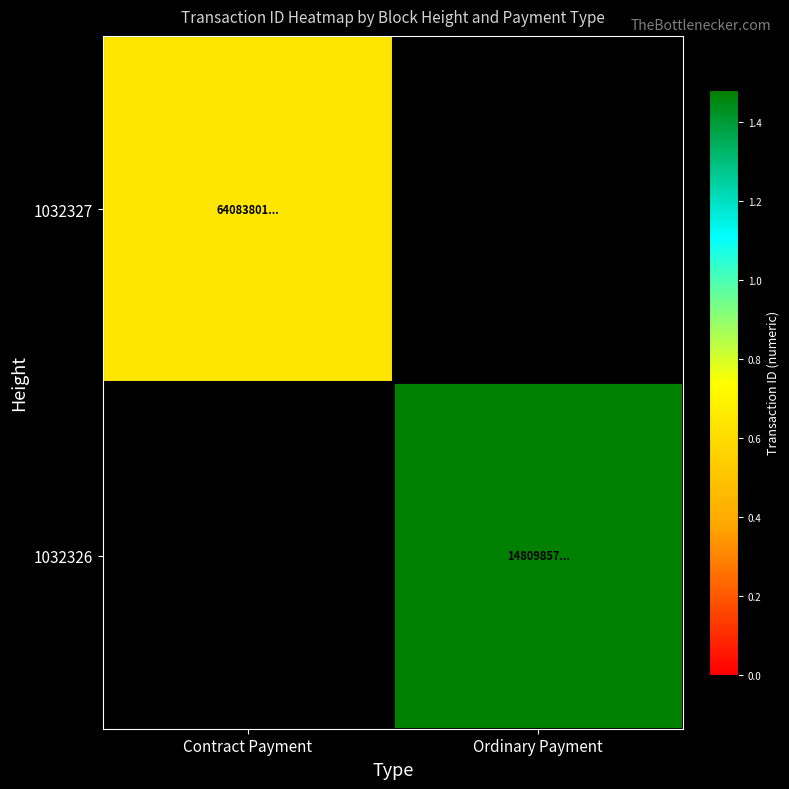

Which series has the widest spread of values?

1032327